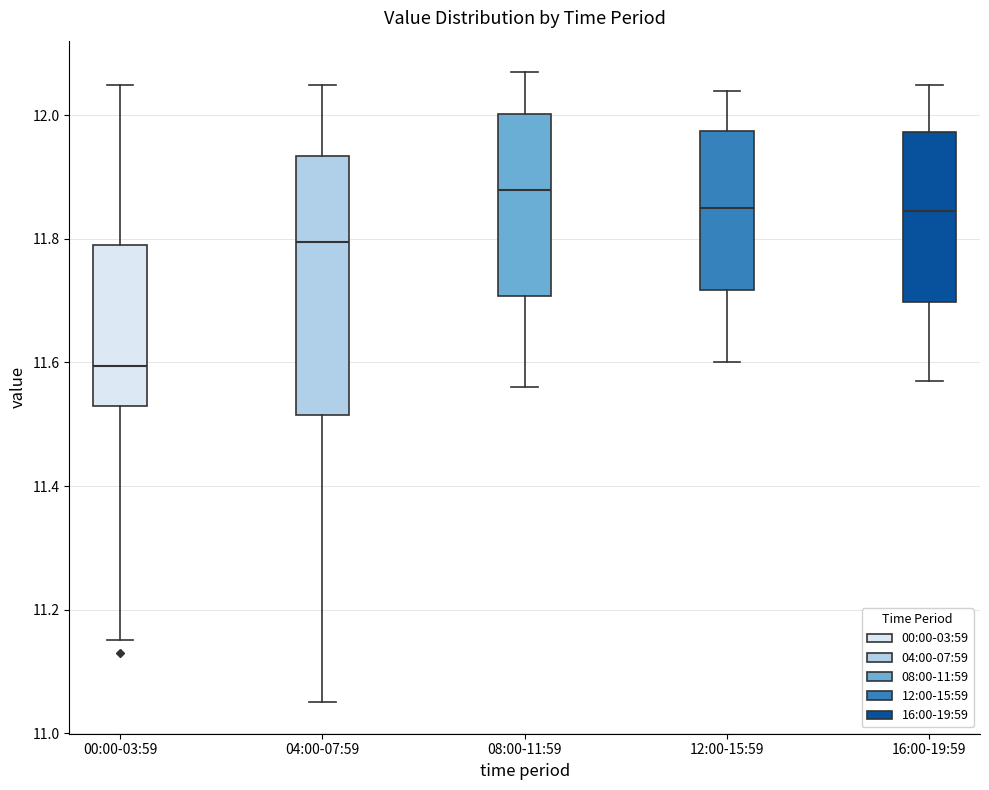

Where does the median line of the box for 04:00-07:59 sit on the y-axis? The values are not printed on the chart, so give them approximately, as read against the axis.

11.80